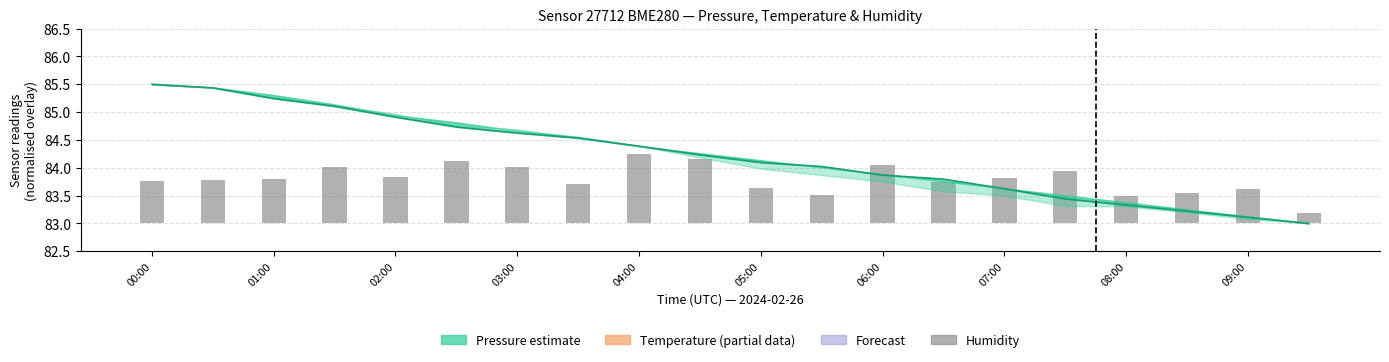

How many categories are shown in the chart?

20